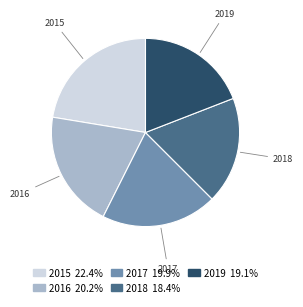

Approximately how many times larger is the value at 2015 compared to 2019?

1.2